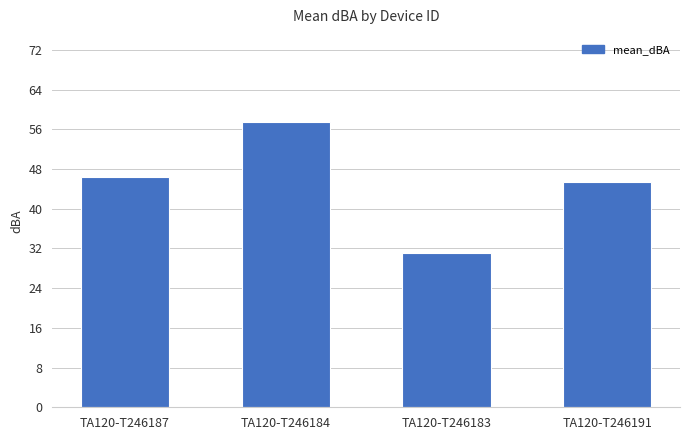

What is the label of the 2nd bar from the right?

TA120-T246183